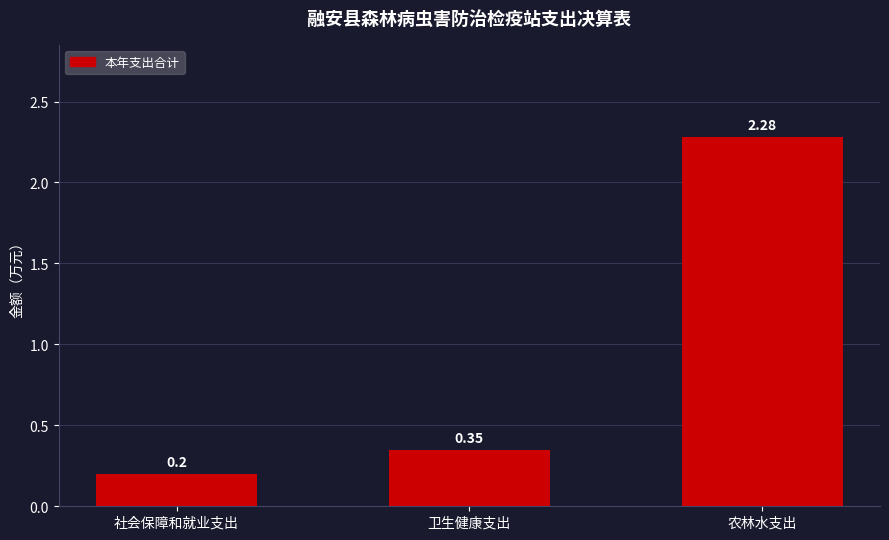

Which has a higher value, 农林水支出 or 卫生健康支出?

农林水支出